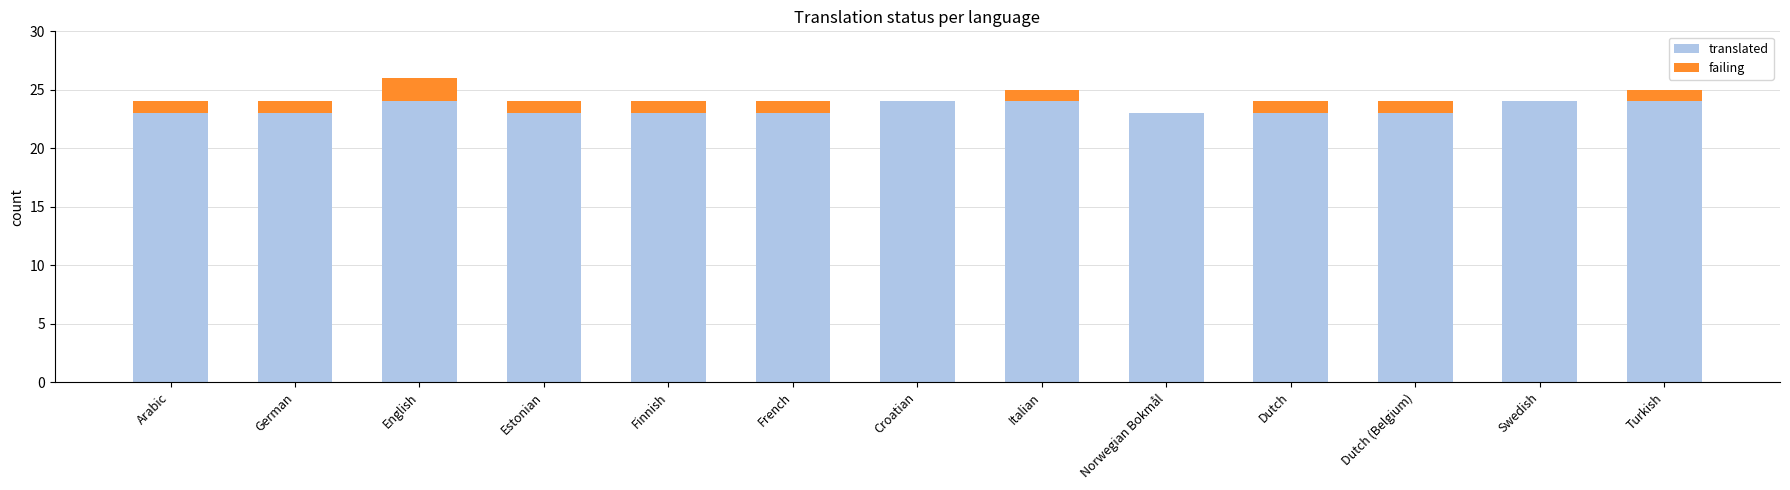

True or false: translated has a value of 23 at Dutch (Belgium).

True